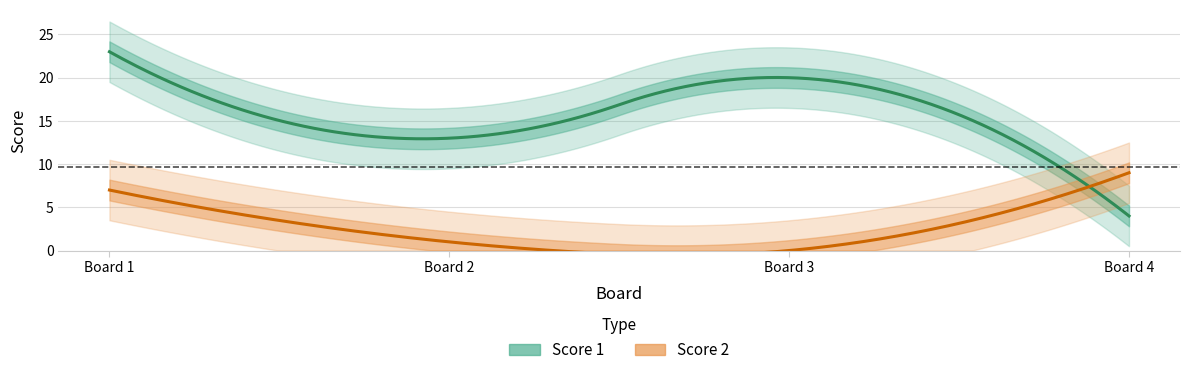

In Score 2, how many points are lower than both neighbors (excluding endpoints)?

1